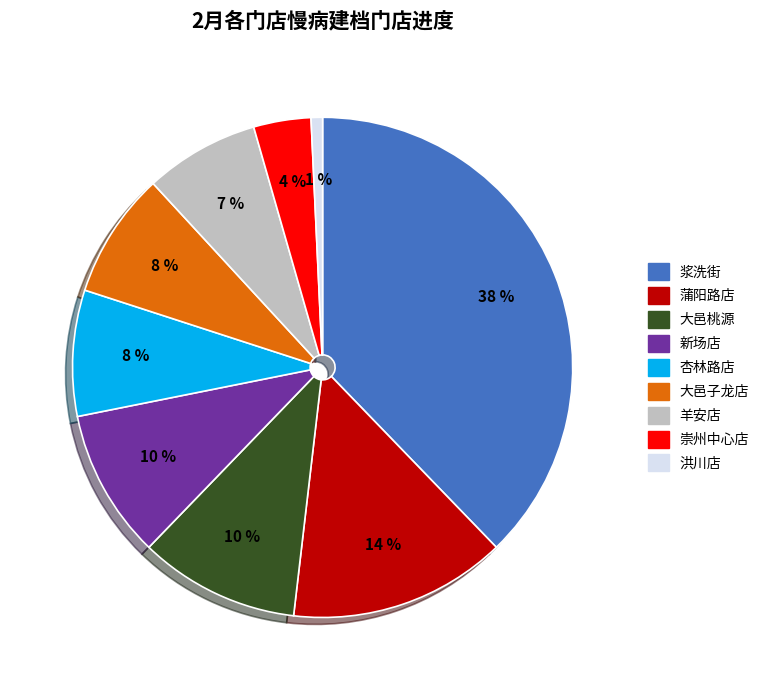

How many segments does this pie chart have?

9